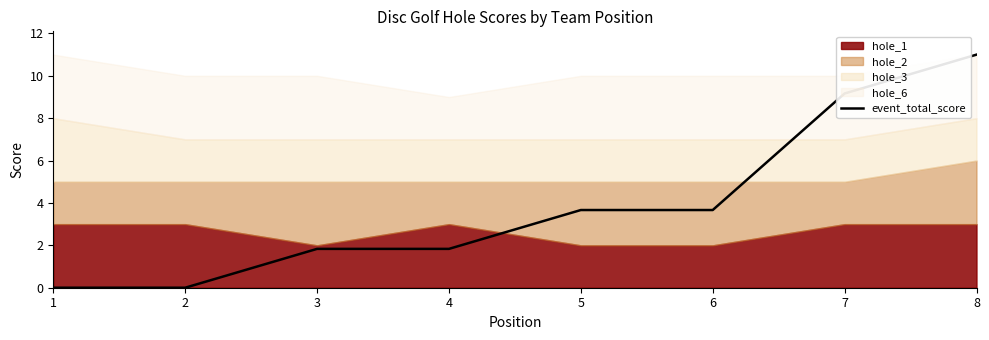

What is the difference between the maximum and minimum values?

11.0